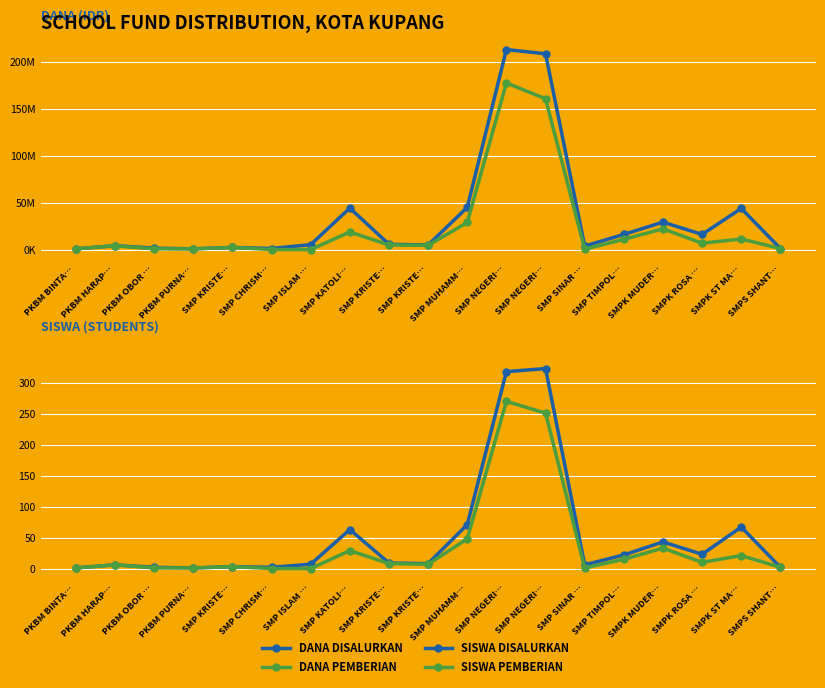

Reading right to left, extract all data points from this chart.

DANA DISALURKAN: SMPS SHANT…=1125000	SMPK ST MA…=43875000	SMPK ROSA …=16125000	SMPK MUDER…=29250000	SMP TIMPOL…=16125000	SMP SINAR …=3750000	SMP NEGERI…=208875000	SMP NEGERI…=213375000	SMP MUHAMM…=45000000	SMP KRISTE…=4875000	SMP KRISTE…=5625000	SMP KATOLI…=44250000	SMP ISLAM …=5250000	SMP CHRISM…=1125000	SMP KRISTE…=2250000	PKBM PURNA…=750000	PKBM OBOR …=1500000	PKBM HARAP…=4125000	PKBM BINTA…=750000
DANA PEMBERIAN: SMPS SHANT…=1125000	SMPK ST MA…=11250000	SMPK ROSA …=6750000	SMPK MUDER…=22125000	SMP TIMPOL…=10875000	SMP SINAR …=375000	SMP NEGERI…=160875000	SMP NEGERI…=177750000	SMP MUHAMM…=28875000	SMP KRISTE…=4500000	SMP KRISTE…=4875000	SMP KATOLI…=18750000	SMP ISLAM …=0	SMP CHRISM…=0	SMP KRISTE…=2250000	PKBM PURNA…=750000	PKBM OBOR …=750000	PKBM HARAP…=4125000	PKBM BINTA…=750000
SISWA DISALURKAN: SMPS SHANT…=2	SMPK ST MA…=67	SMPK ROSA …=23	SMPK MUDER…=43	SMP TIMPOL…=22	SMP SINAR …=6	SMP NEGERI…=323	SMP NEGERI…=318	SMP MUHAMM…=71	SMP KRISTE…=8	SMP KRISTE…=9	SMP KATOLI…=63	SMP ISLAM …=7	SMP CHRISM…=2	SMP KRISTE…=3	PKBM PURNA…=1	PKBM OBOR …=2	PKBM HARAP…=6	PKBM BINTA…=1
SISWA PEMBERIAN: SMPS SHANT…=2	SMPK ST MA…=21	SMPK ROSA …=10	SMPK MUDER…=33	SMP TIMPOL…=15	SMP SINAR …=1	SMP NEGERI…=251	SMP NEGERI…=270	SMP MUHAMM…=48	SMP KRISTE…=7	SMP KRISTE…=8	SMP KATOLI…=29	SMP ISLAM …=0	SMP CHRISM…=0	SMP KRISTE…=3	PKBM PURNA…=1	PKBM OBOR …=1	PKBM HARAP…=6	PKBM BINTA…=1